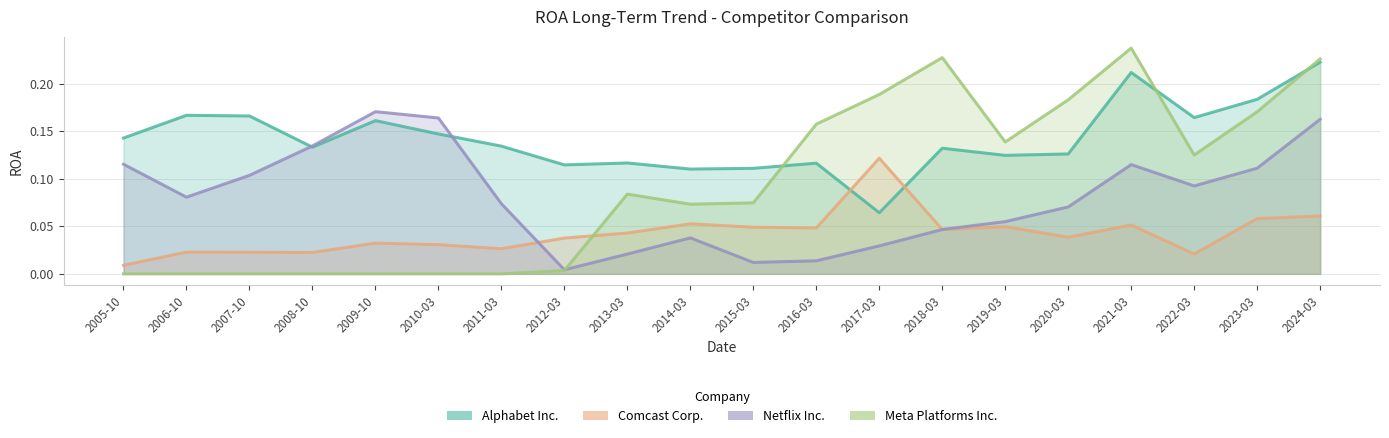

Does the chart display data point markers on the line(s)?

No